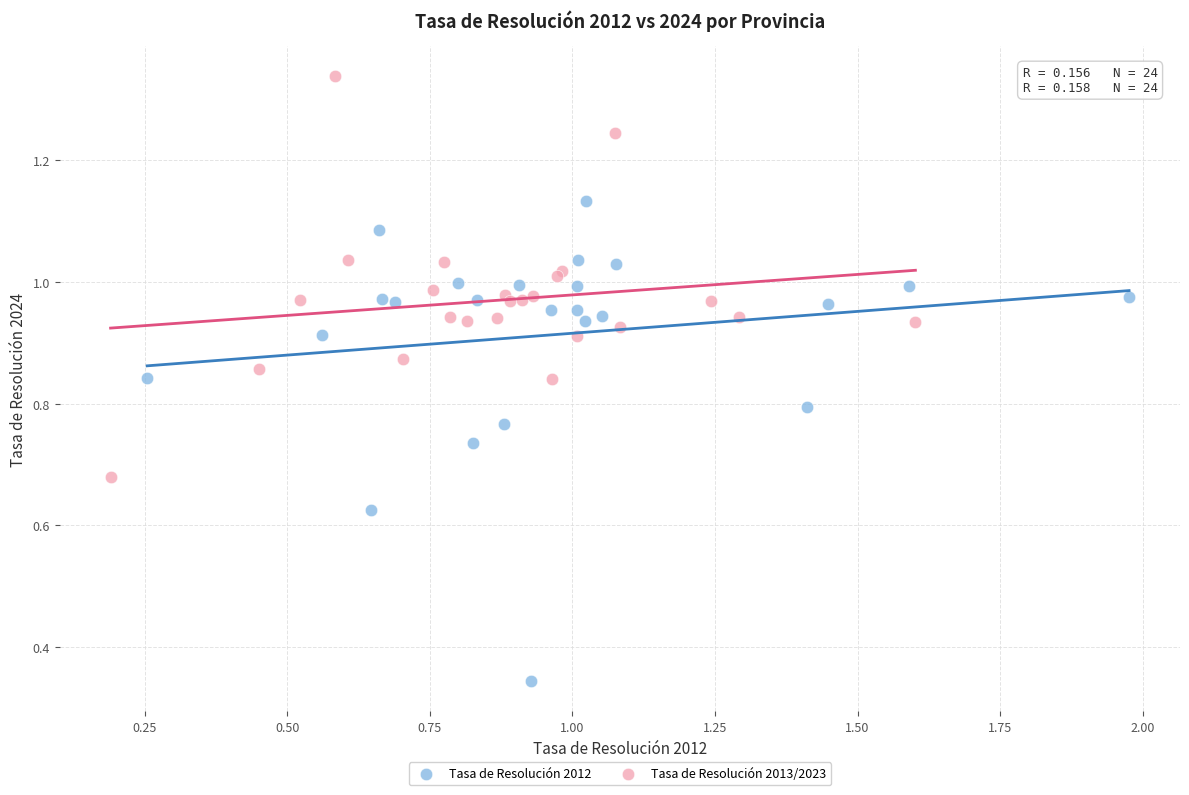

Which series has the widest spread of Y values?

Tasa de Resolución 2012